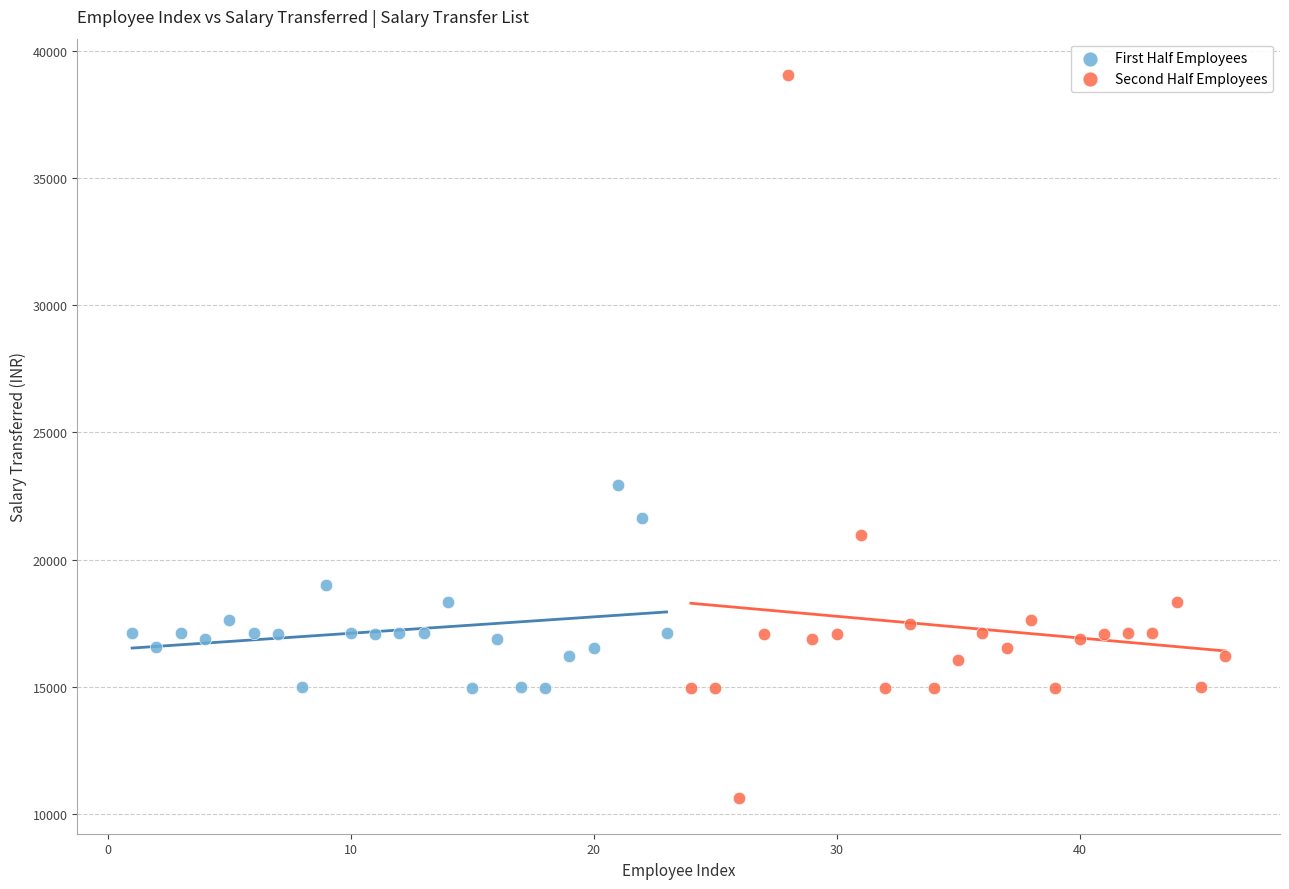

Which series contains the highest Y value?

Second Half Employees